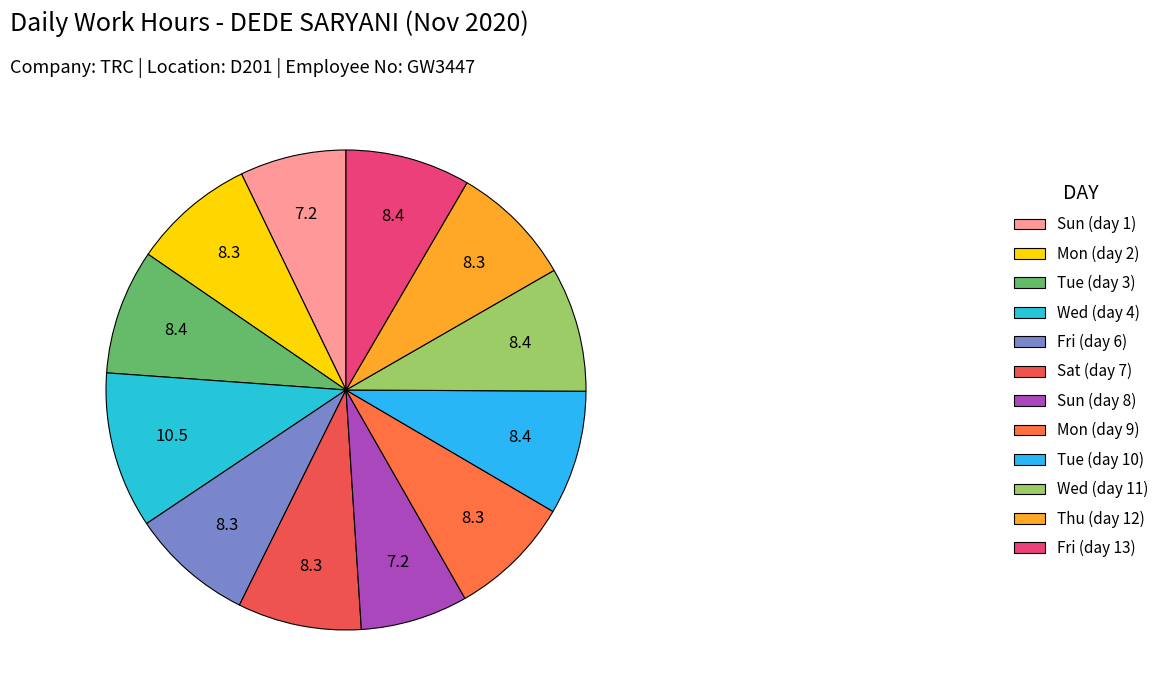

Does Tue (day 3) account for over 50% of the chart?

No